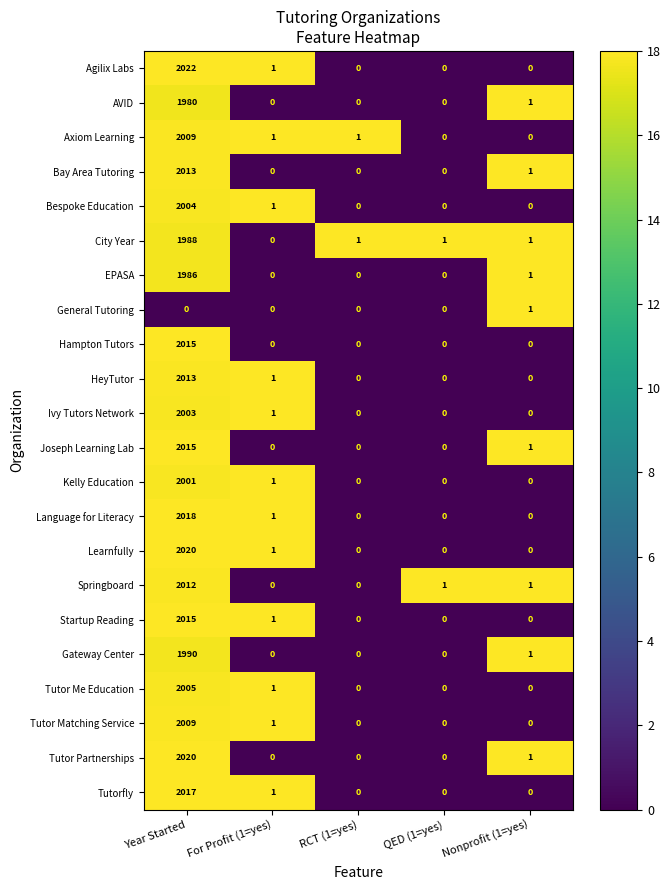

What is the average value of the Agilix Labs series?

405